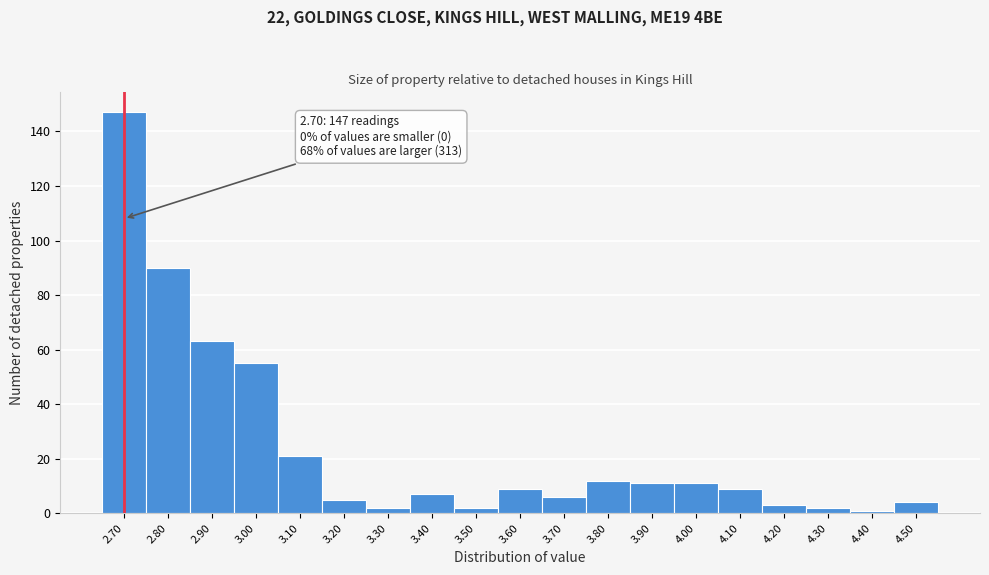

Over which range of the x-axis is the bar tallest?

2.65 to 2.75